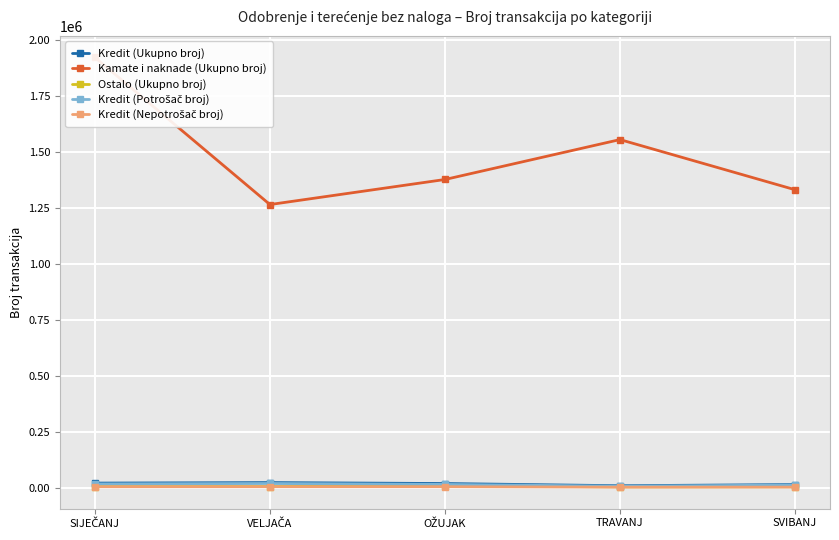

What is the sum of the Kredit (Nepotrošač broj) values at OŽUJAK and SVIBANJ?

6387